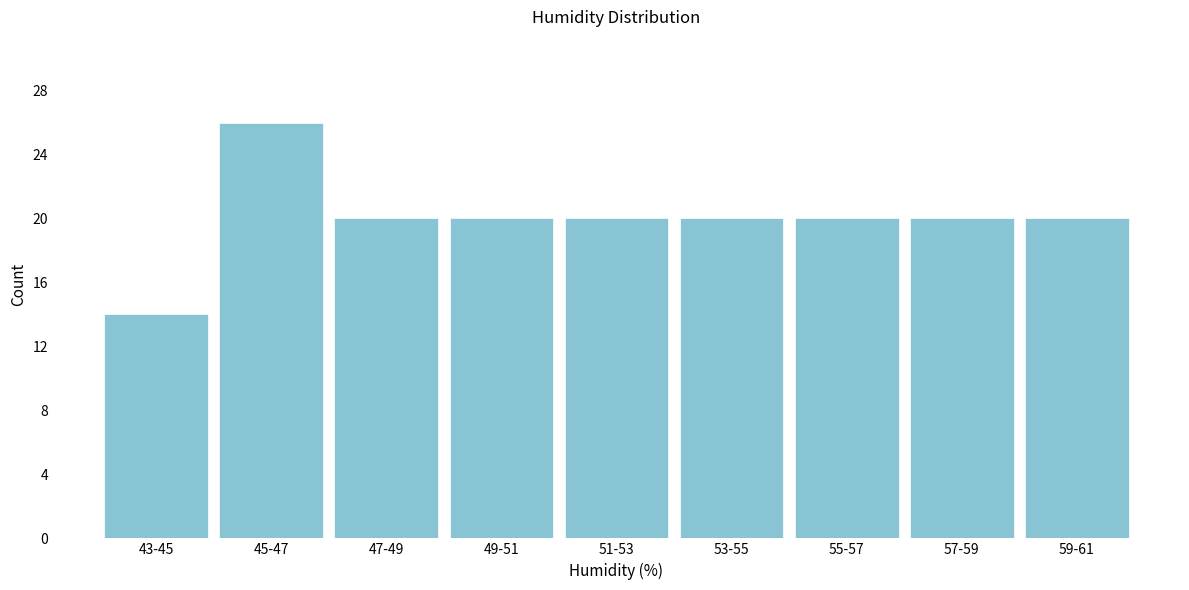

Reading right to left, list all the values displayed in this chart.

20	20	20	20	20	20	20	26	14